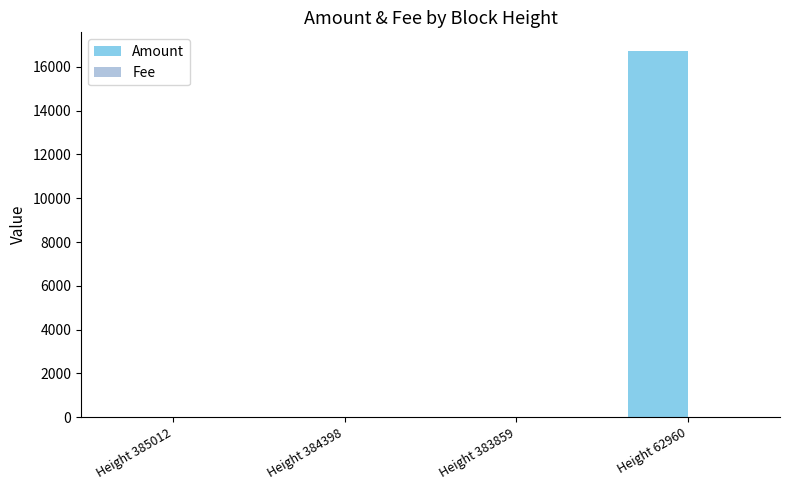

What is the sum of all Amount values?

16738